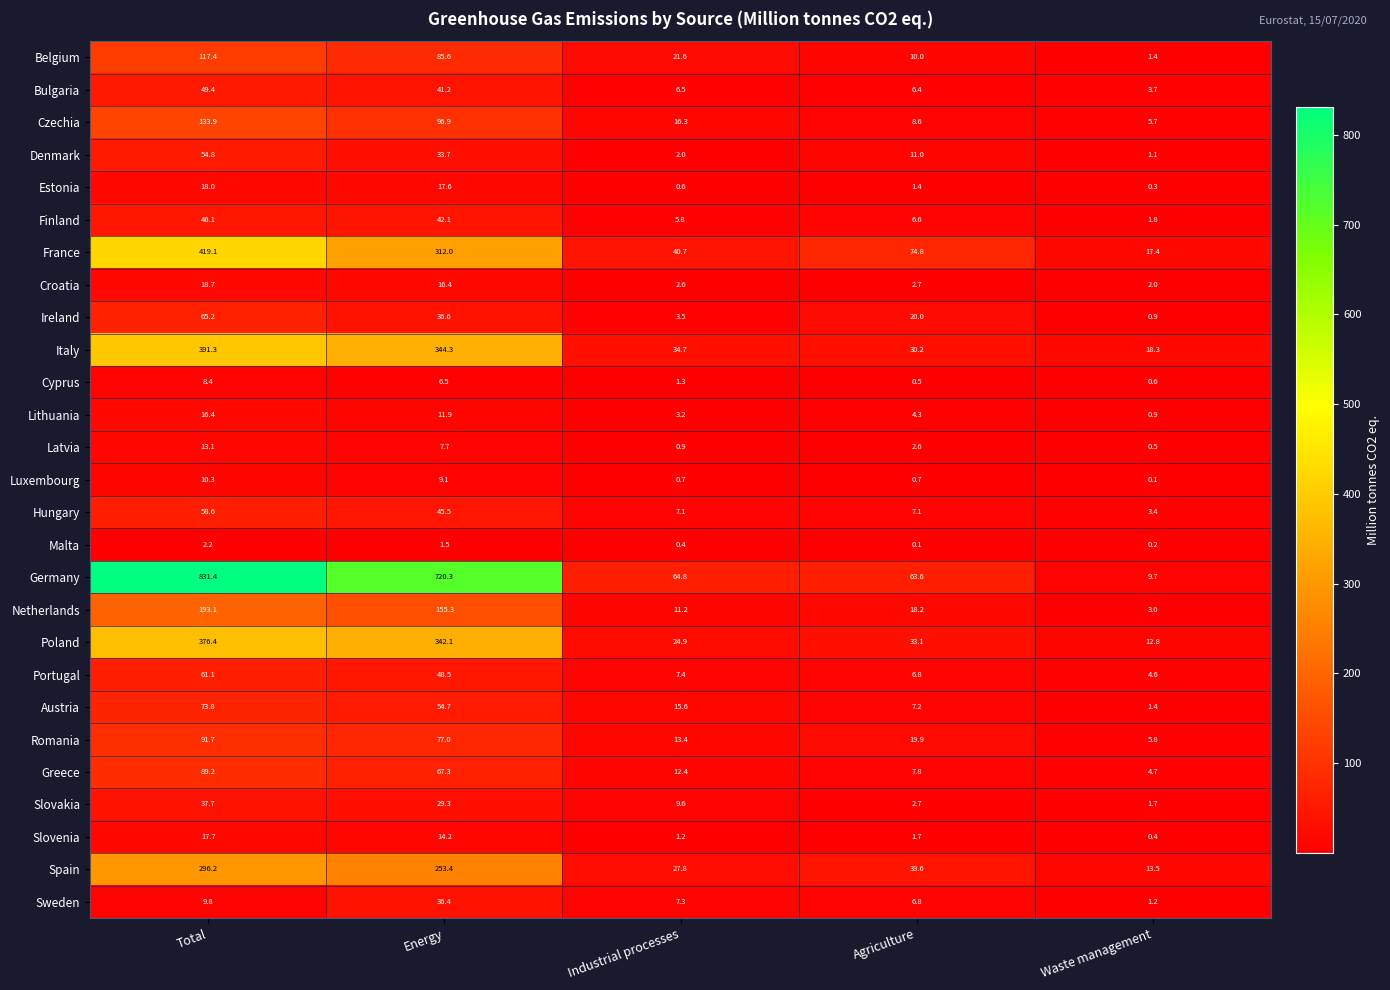

What is the smallest value displayed?

0.1